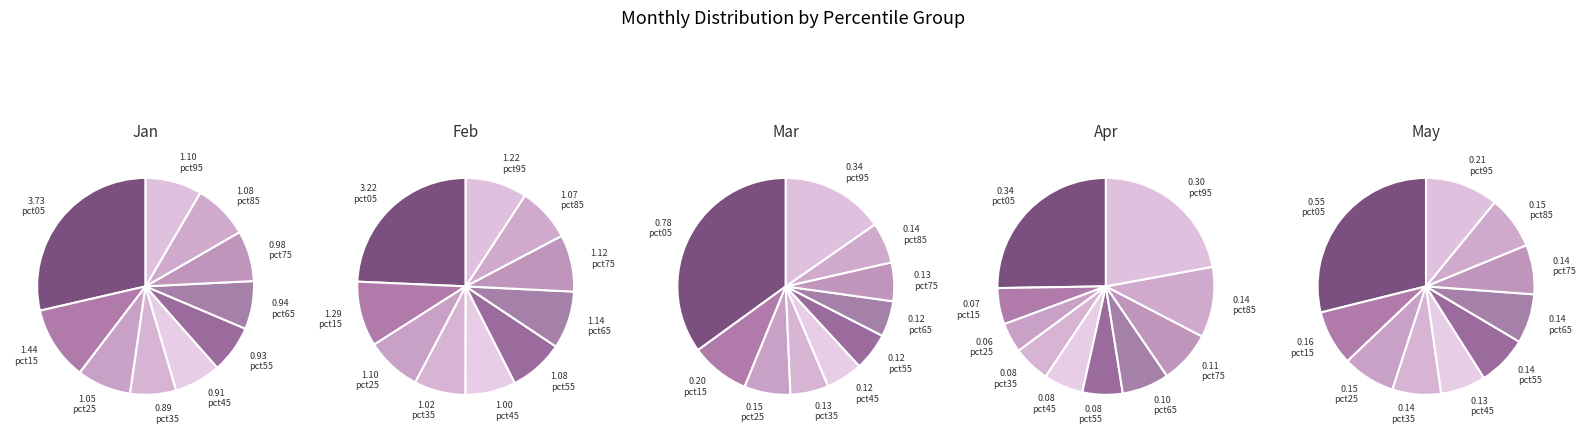

What is the total percentage of pct35 and pct45?

13.8%